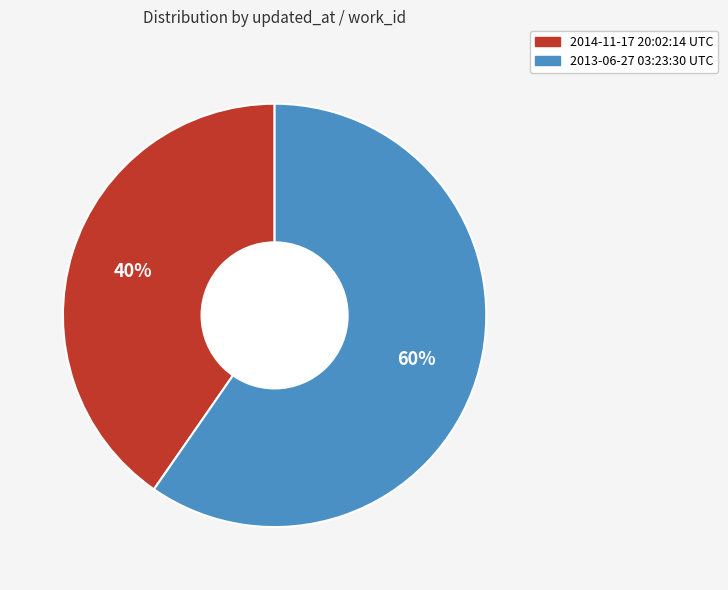

What percentage is the 2014-11-17 20:02:14 UTC slice, to the nearest percent?

40%